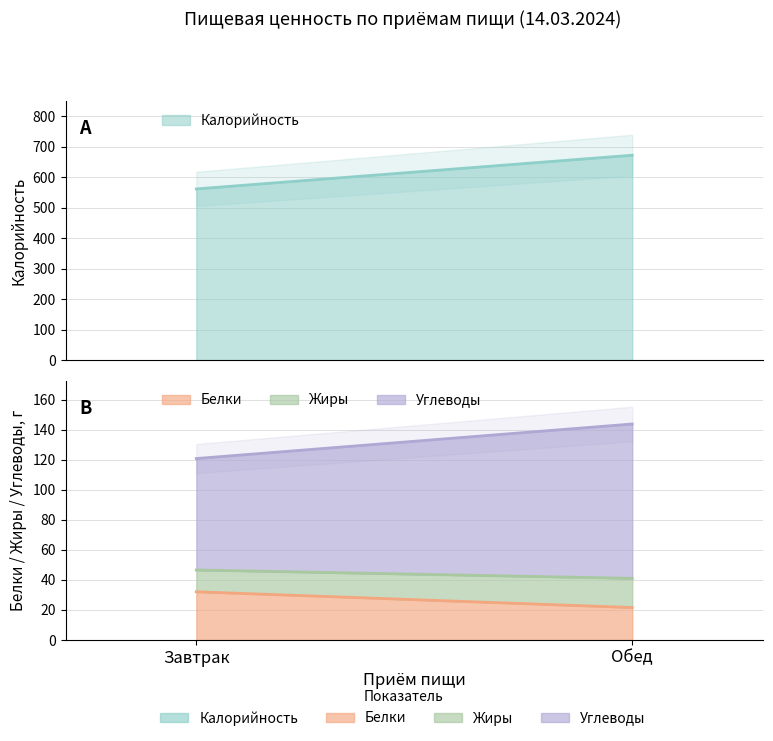

Which series changed the most between Завтрак and Обед?

Калорийность